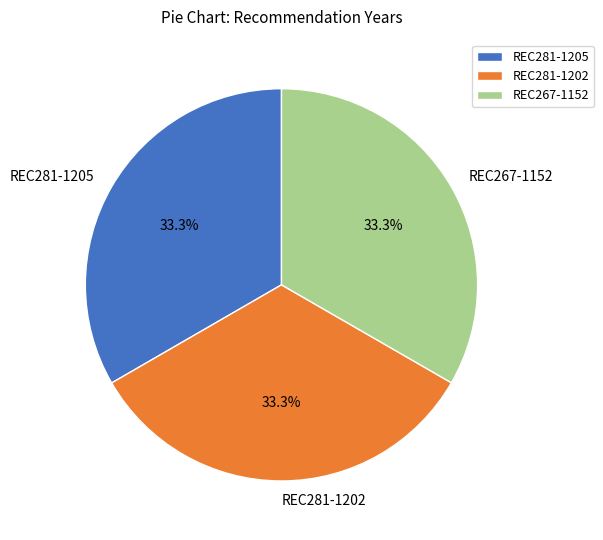

How many slices are in this pie chart?

3